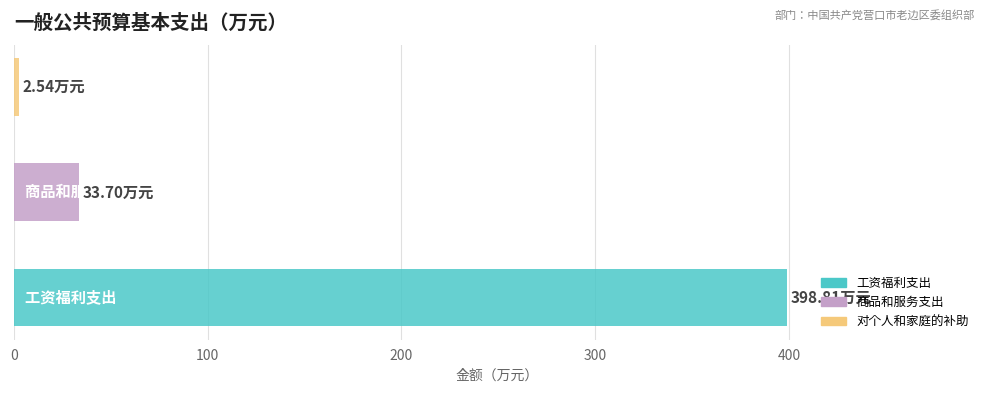

Does the chart contain stacked bars?

No